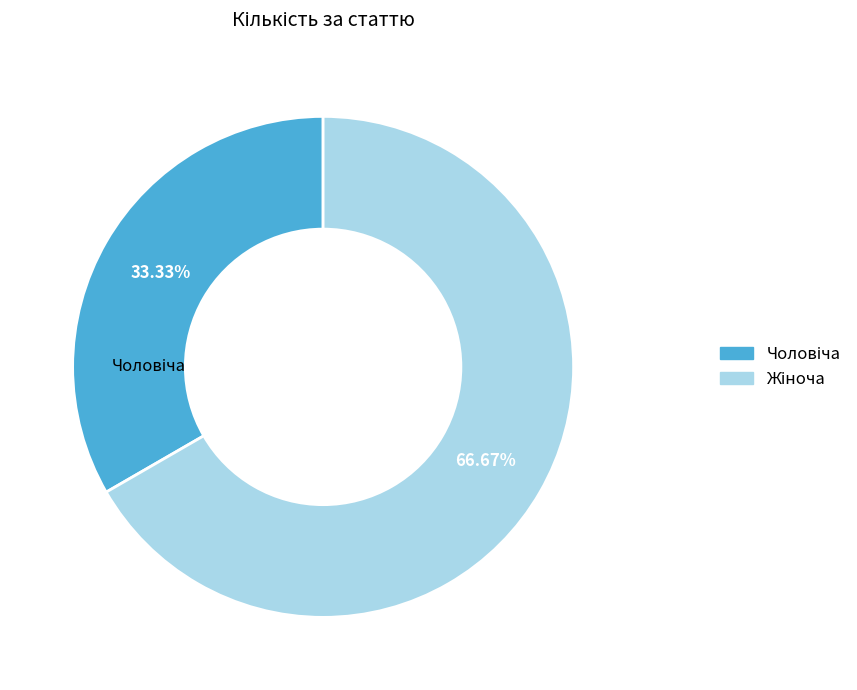

To the nearest percent, what is the difference between the largest and smallest slice percentages?

33%